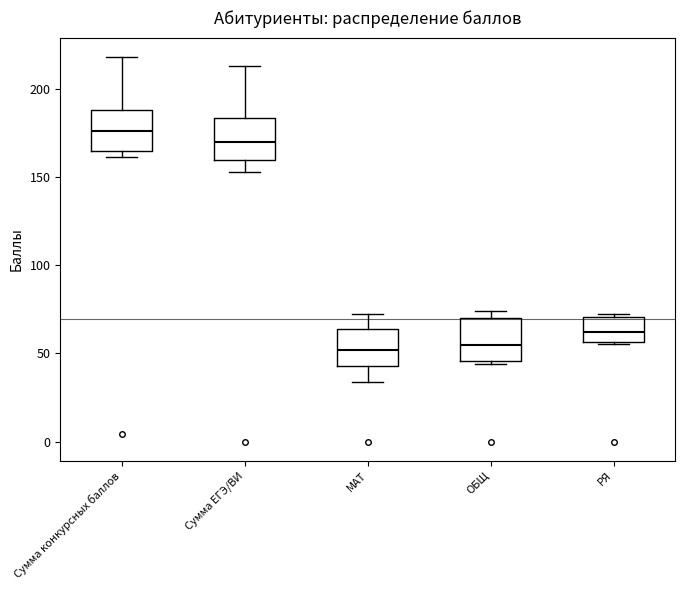

Where does the median line of the box for ОБЩ sit on the y-axis? The values are not printed on the chart, so give them approximately, as read against the axis.

55